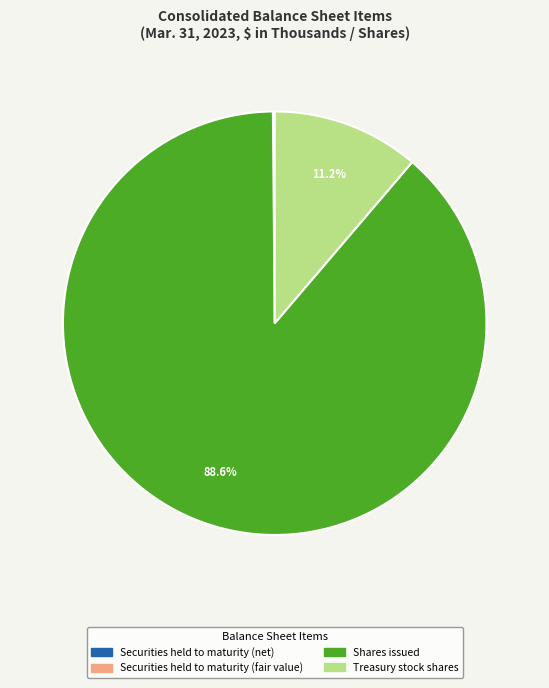

Which category has the biggest portion of the pie?

Shares issued